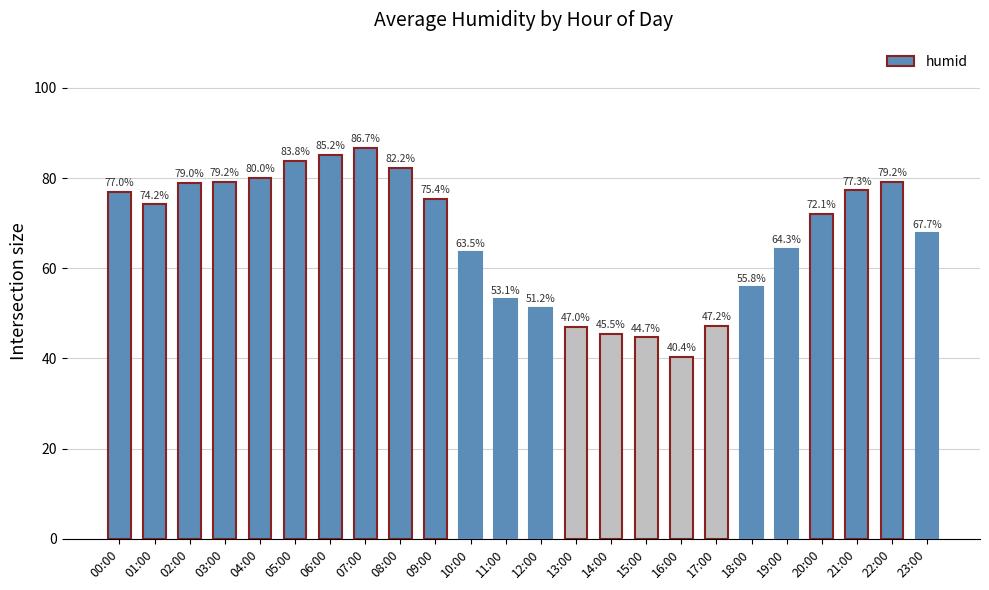

At which label does the data first exceed 74?

00:00